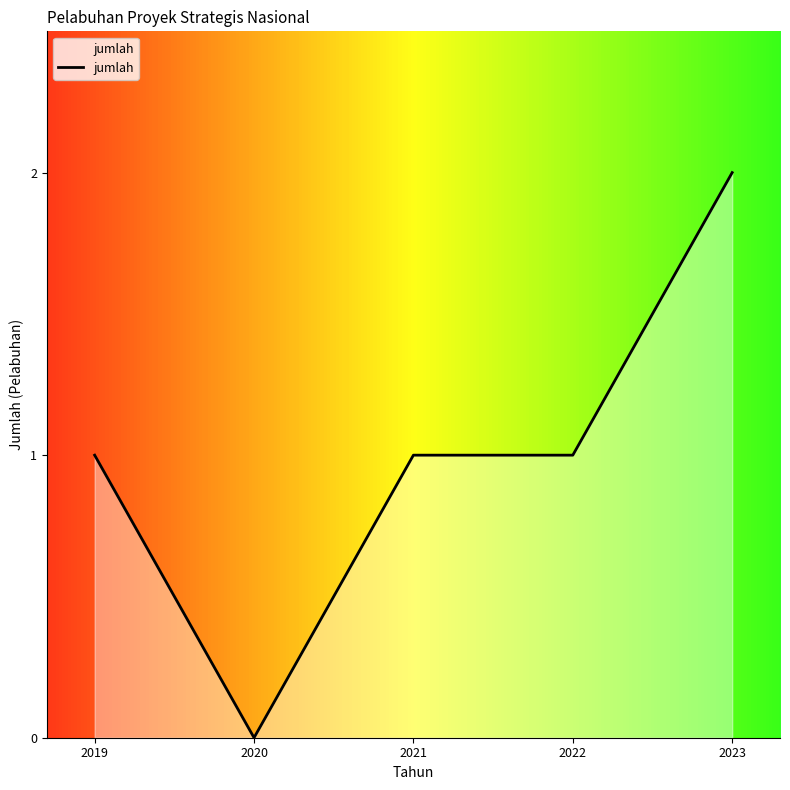

Approximately how many times larger is the value at 2019 compared to 2021?

1.0